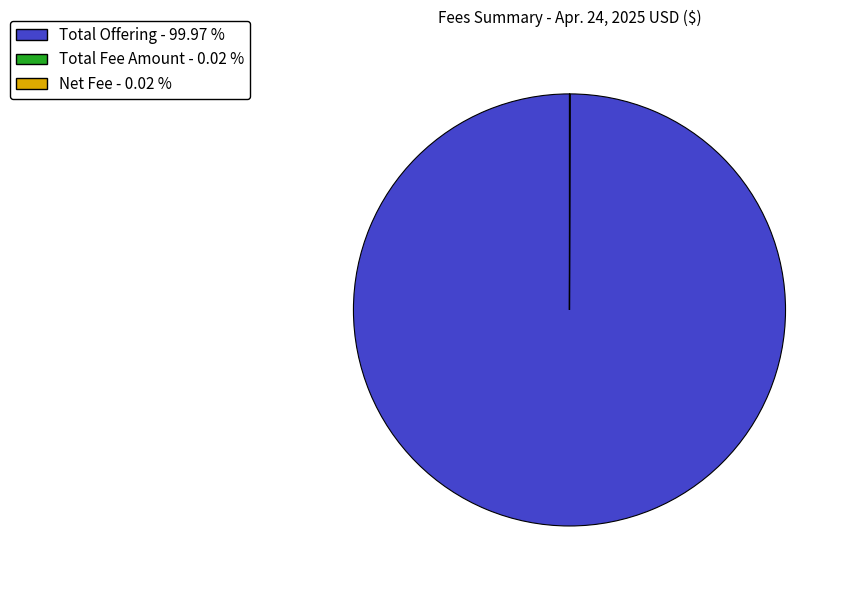

Which category has the biggest portion of the pie?

Total Offering